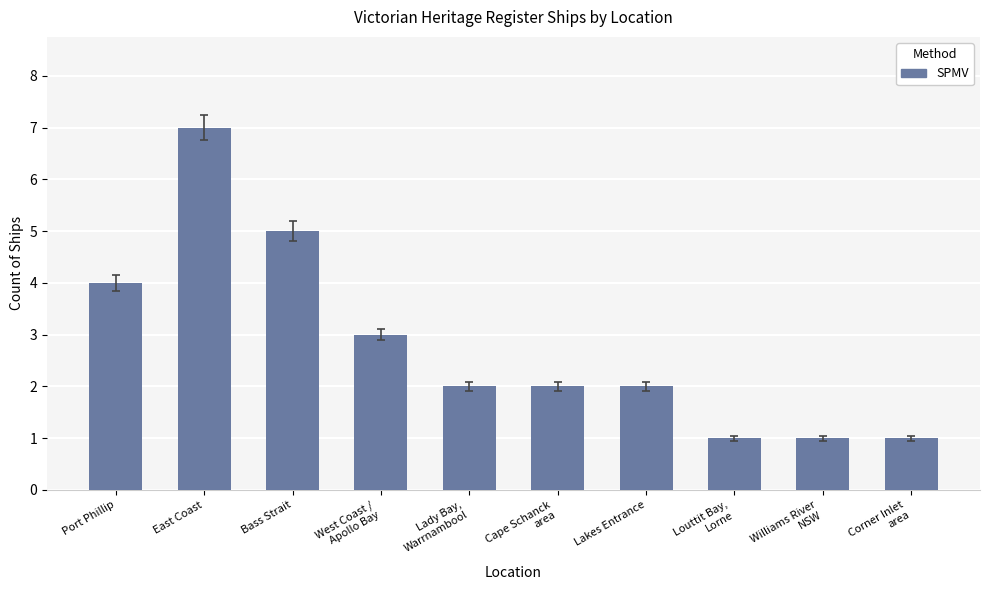

Which category has the highest value across all series?

East Coast